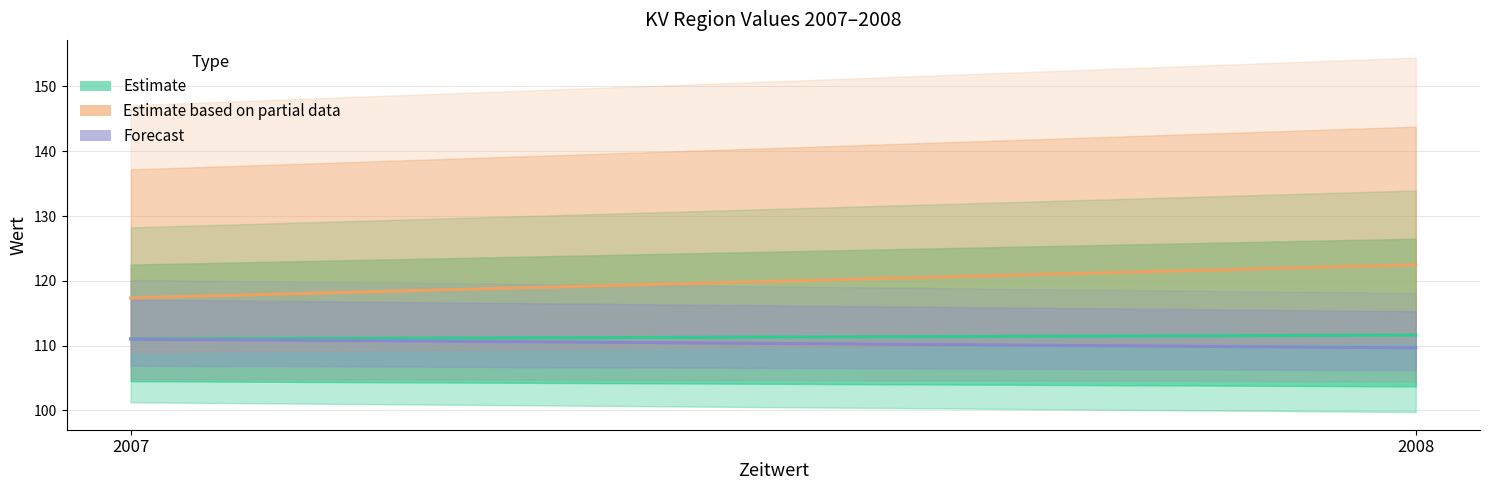

What is the lowest value of the Estimate series?

111.0